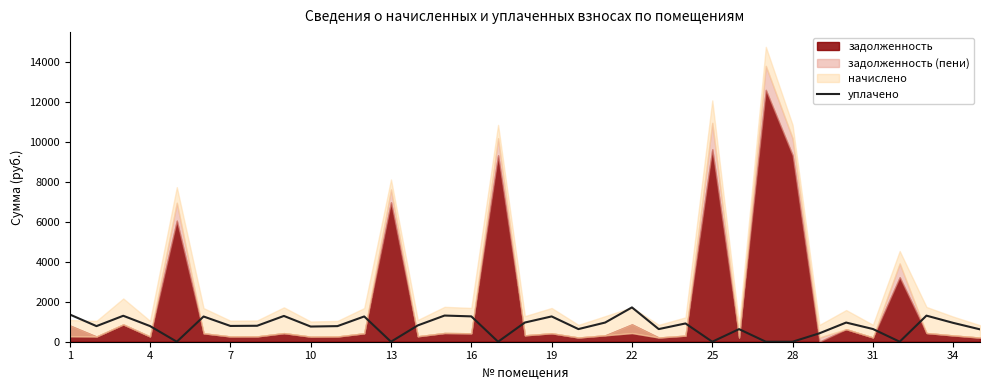

What is the maximum value for уплачено?

1719.4